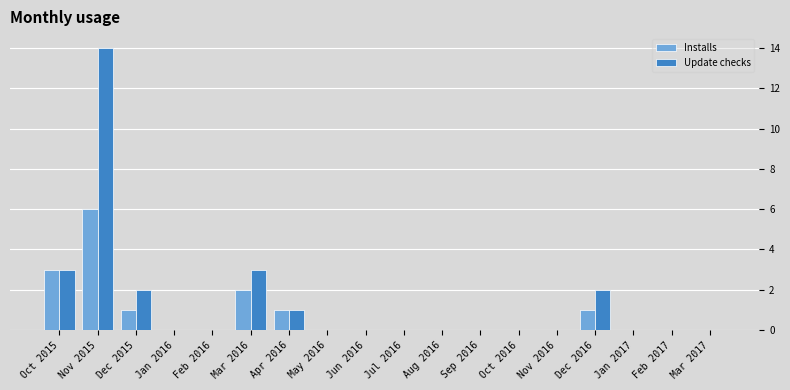

How many distinct data groups are displayed?

2